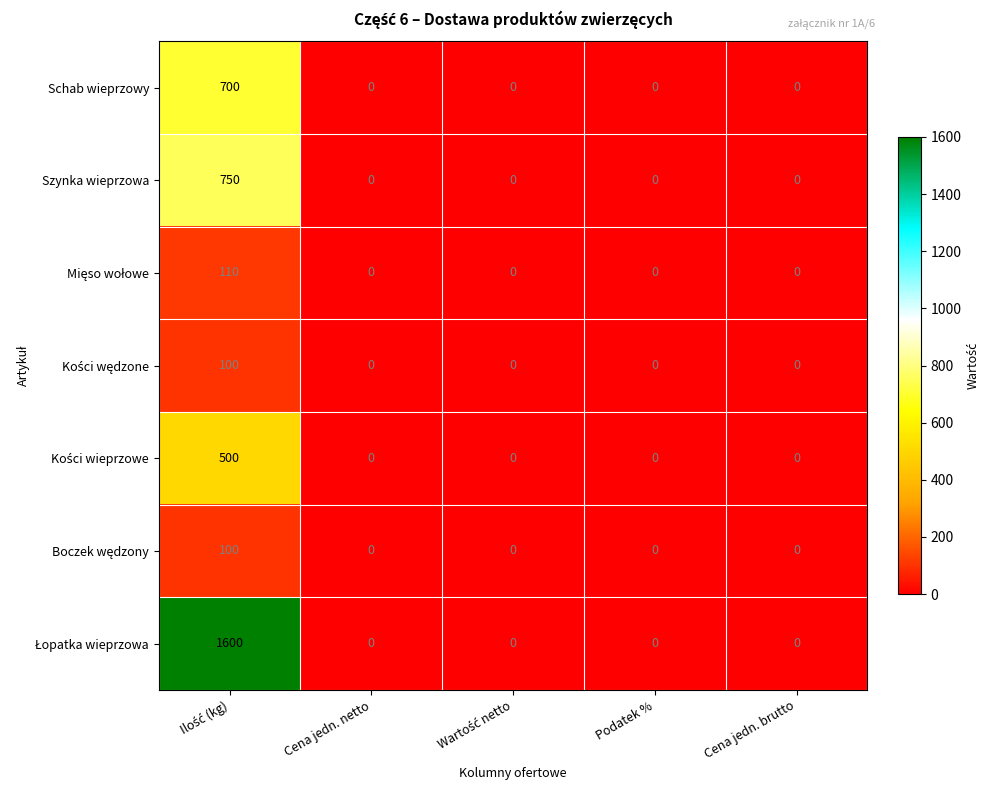

What is the average value of the Schab wieprzowy series?

140